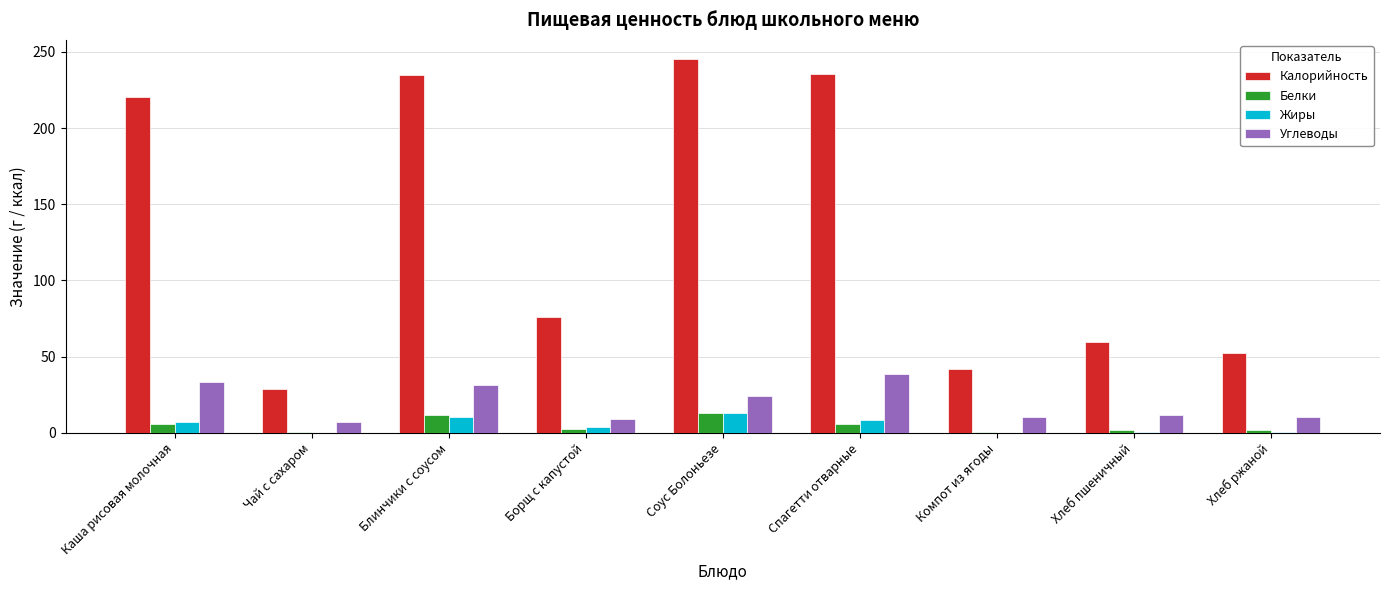

Which category has the highest value in the Калорийность series?

Соус Болоньезе